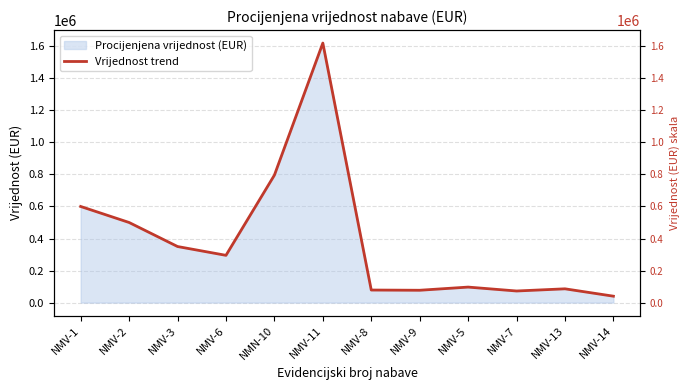

What is the change in value from NMV-8 to NMV-5?

+18400